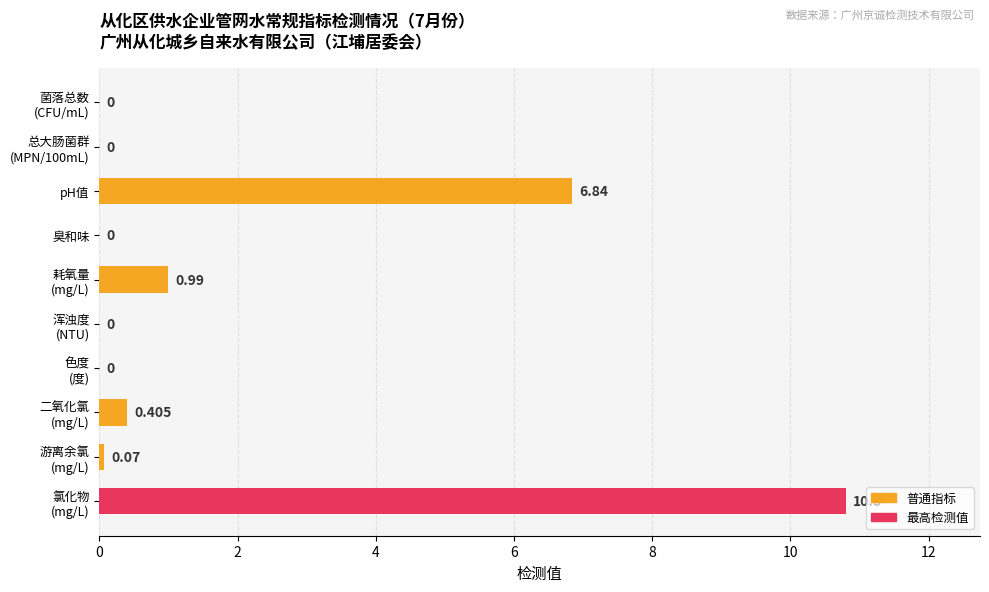

Count the number of data series in this chart.

1